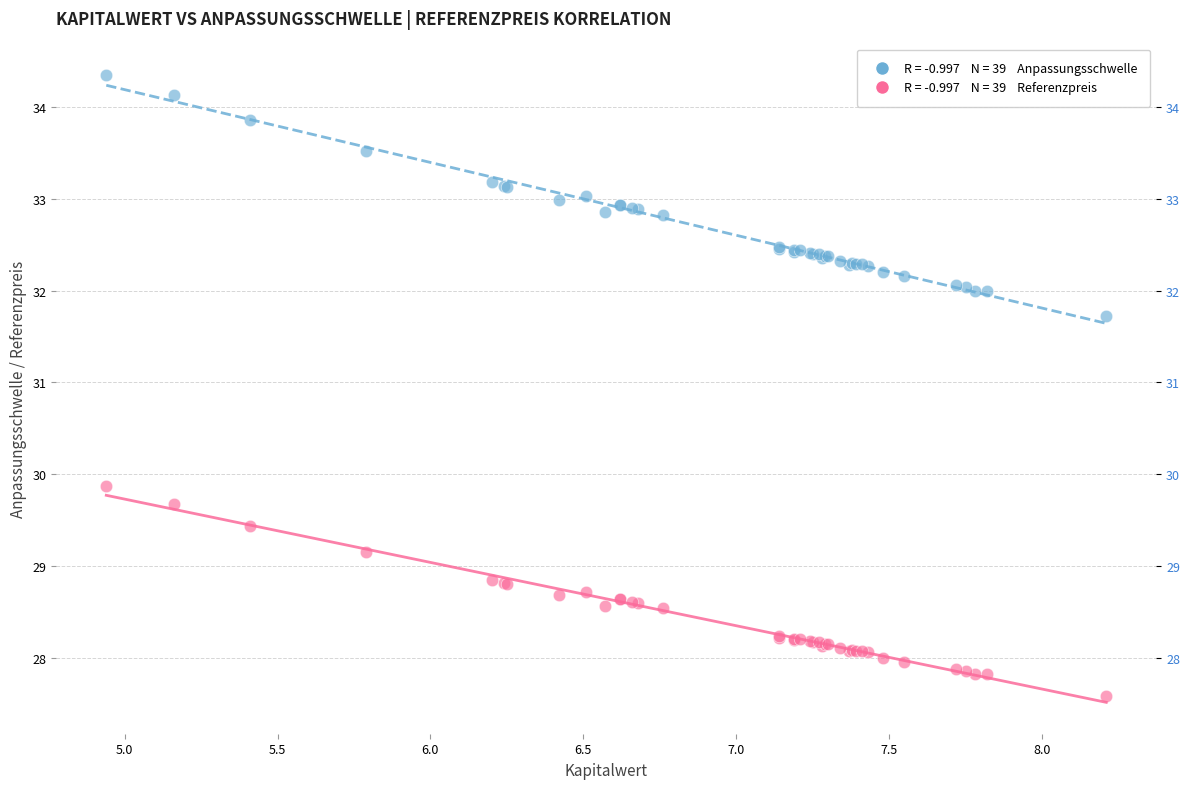

Across all series, what Y value is closest to 30?

29.9